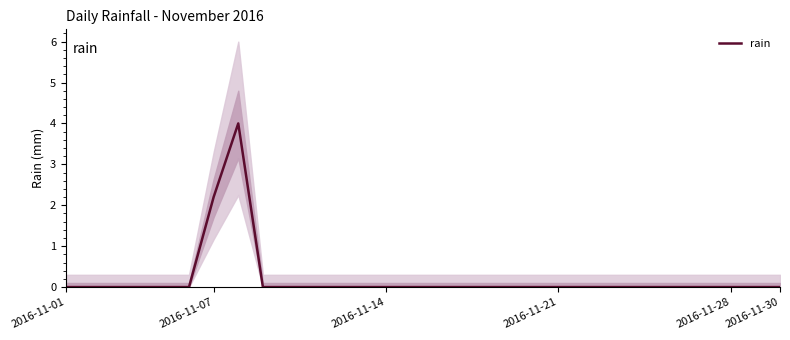

Is it true that the value at 25 is 0.0?

True